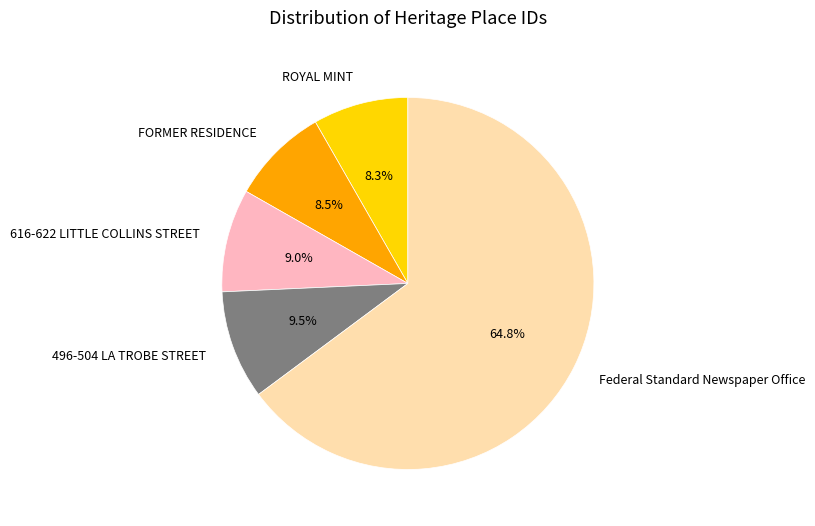

How many segments does this pie chart have?

5